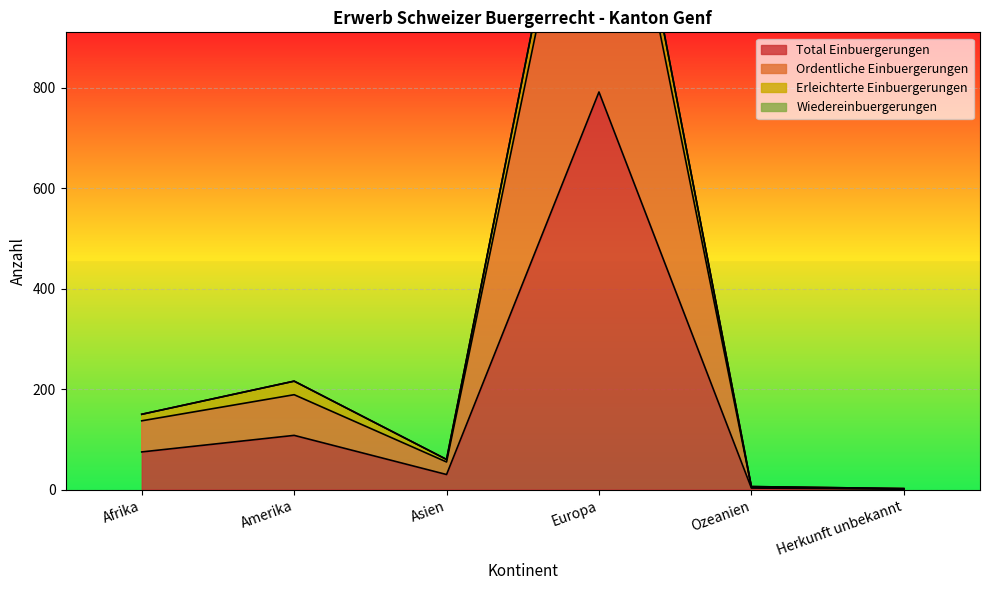

Where is the first local minimum for Ordentliche Einbuergerungen?

Asien